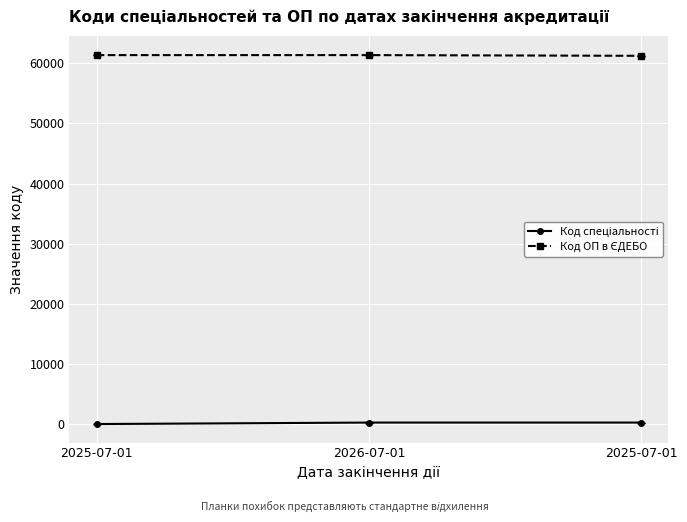

Is the value of Код спеціальності at 2025-07-01 greater than the value of Код ОП в ЄДЕБО at 2026-07-01?

No